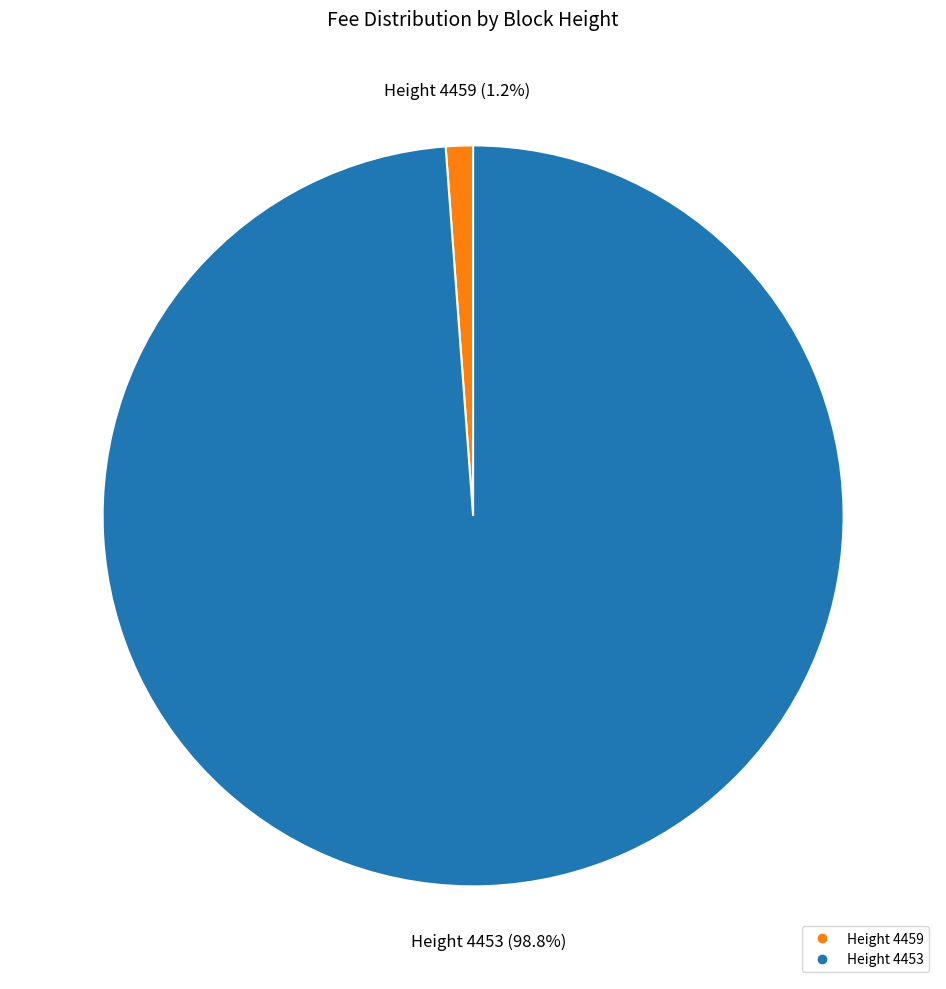

Is there any slice that represents more than half of the pie?

Yes